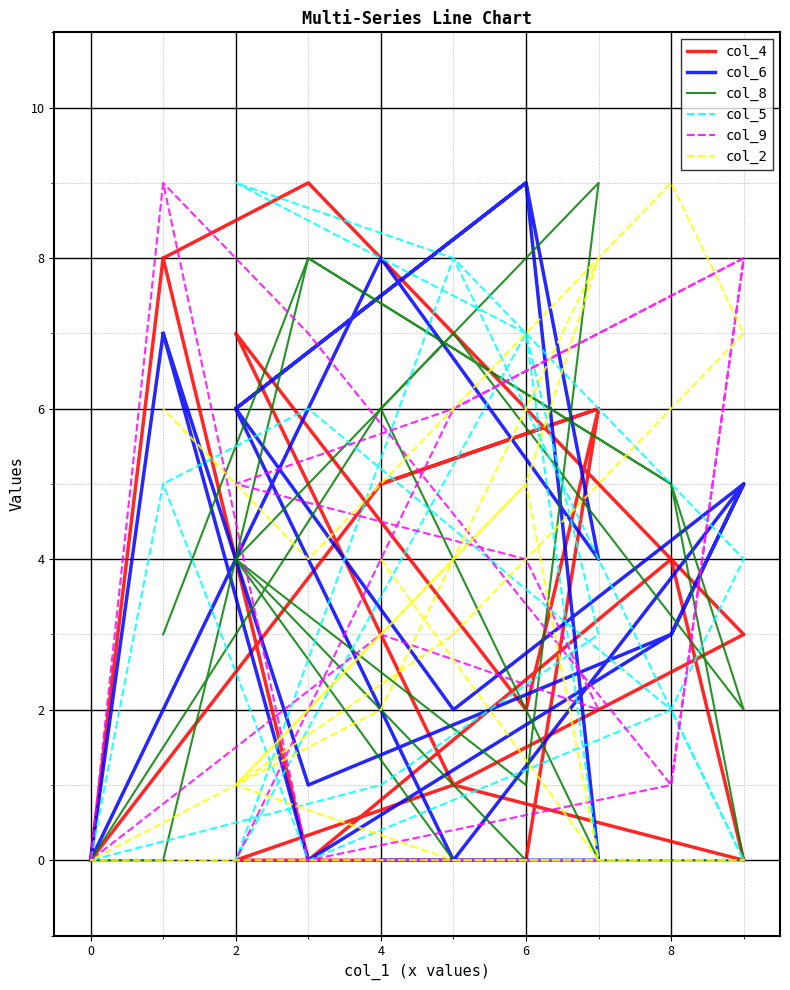

How many categories are shown in the chart?

19